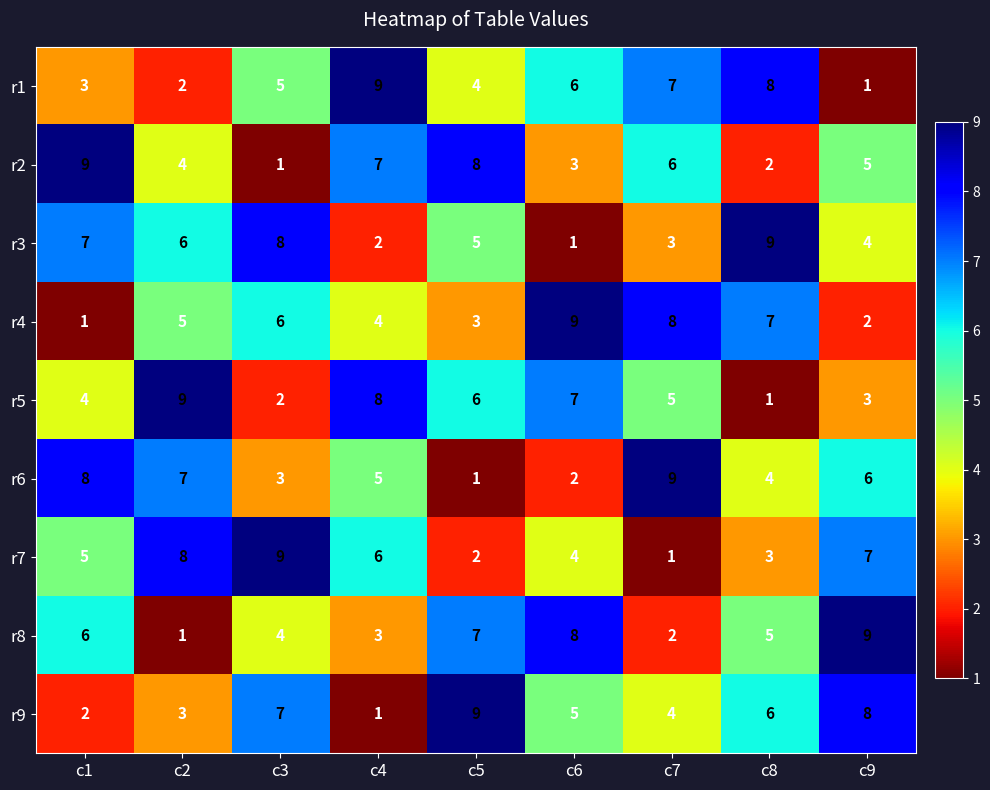

What is the difference between the second highest and minimum values in the r4 series?

7